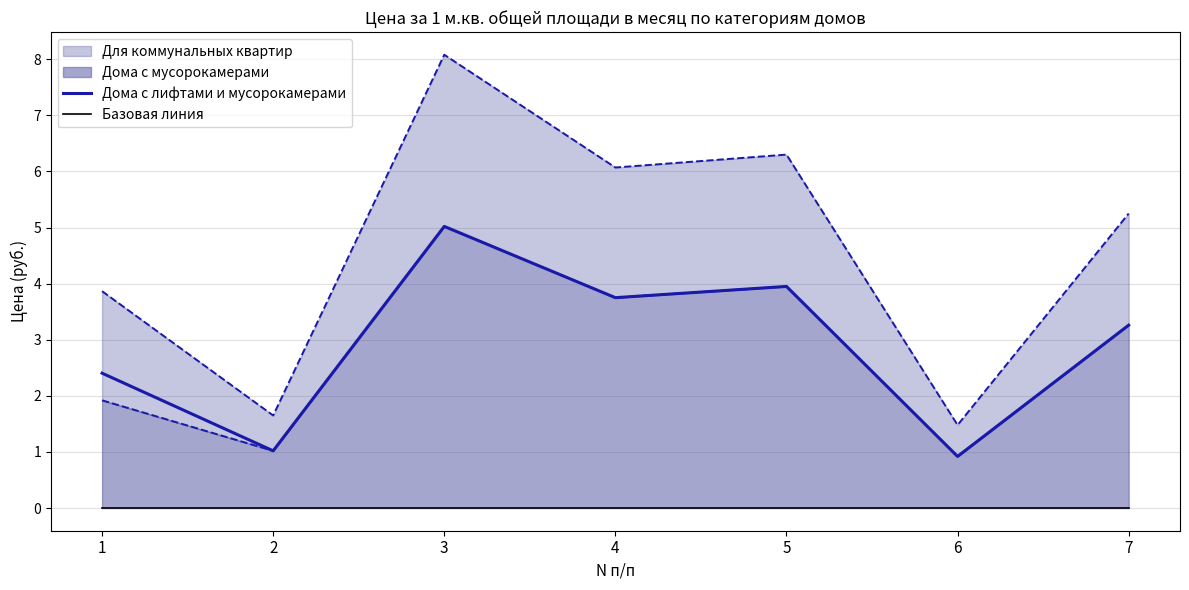

What is the sum of all Дома с лифтами и мусорокамерами values?

20.3